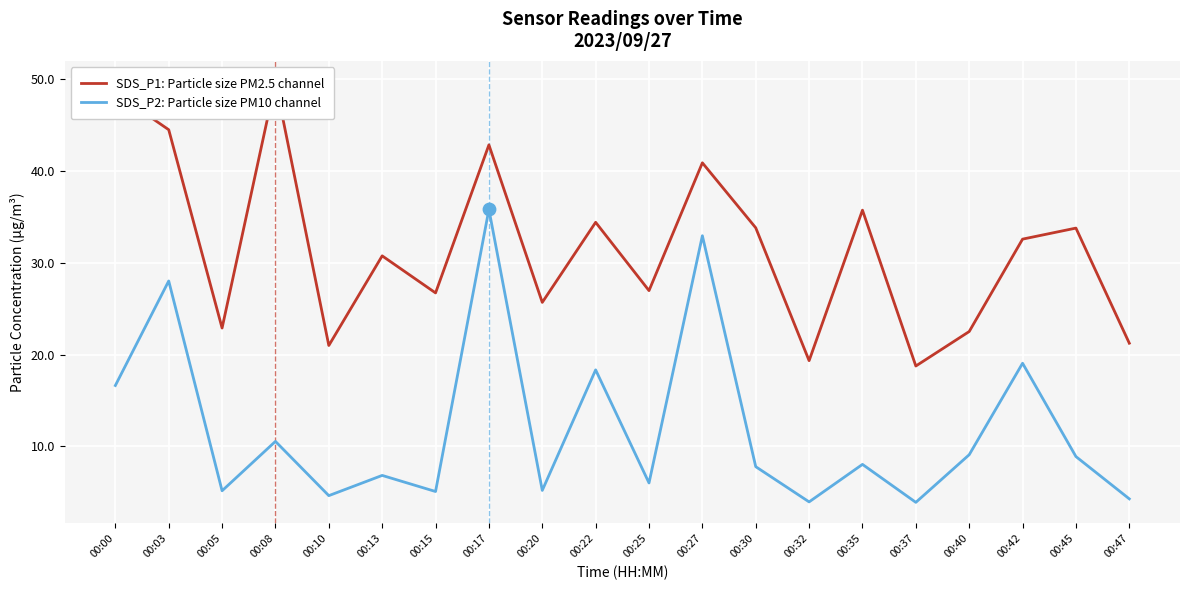

Which series contains the lowest Y value?

SDS_P2: Particle size PM10 channel